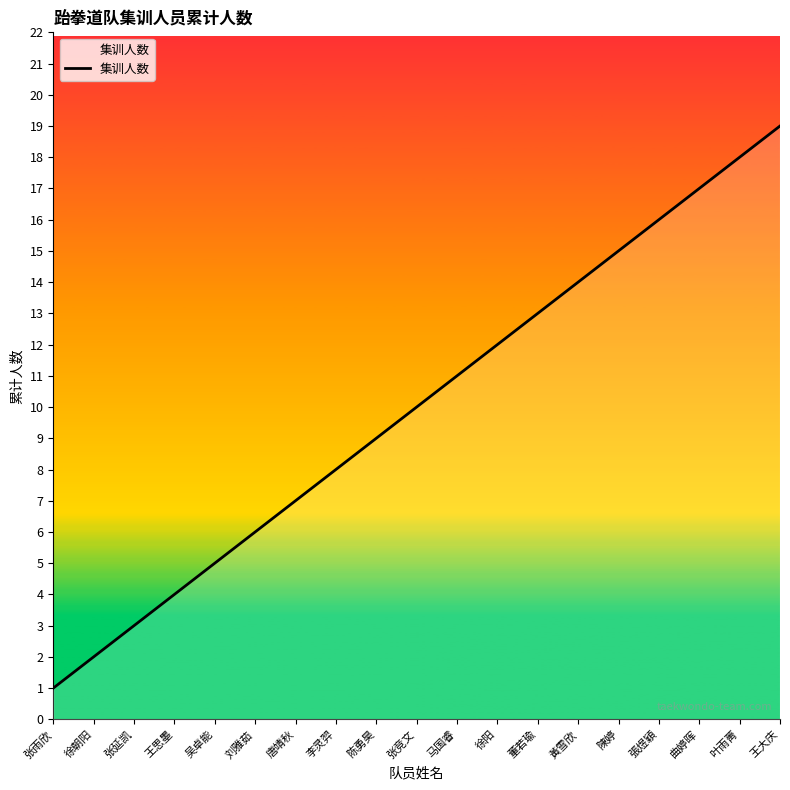

What is the difference between the maximum and minimum values?

18